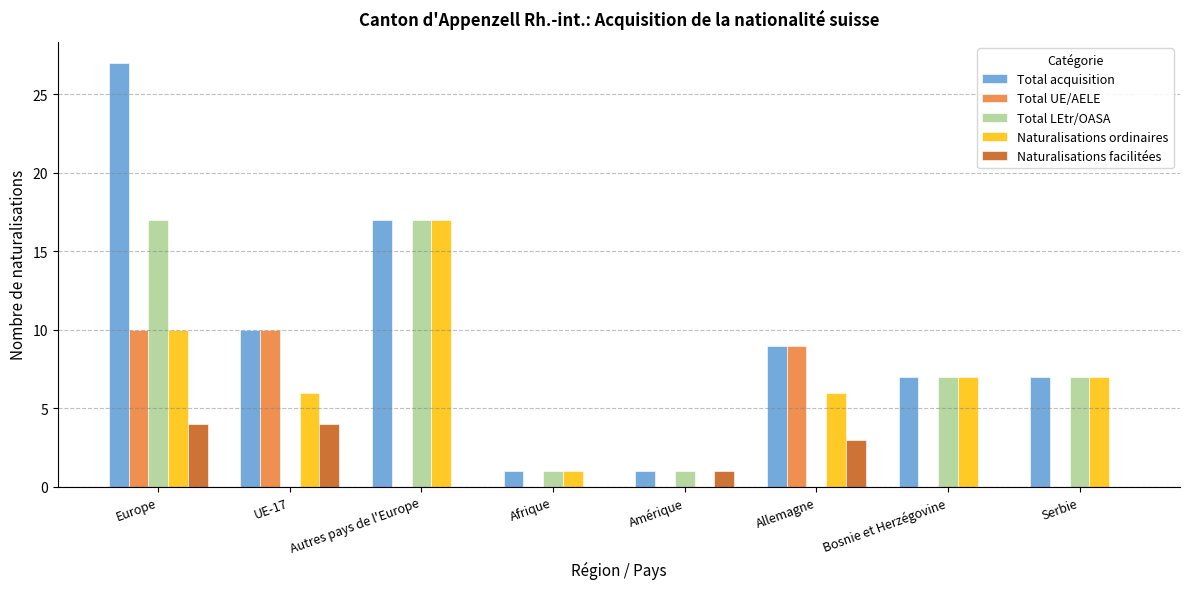

The value of Naturalisations facilitées at Europe is 7. True or false?

False